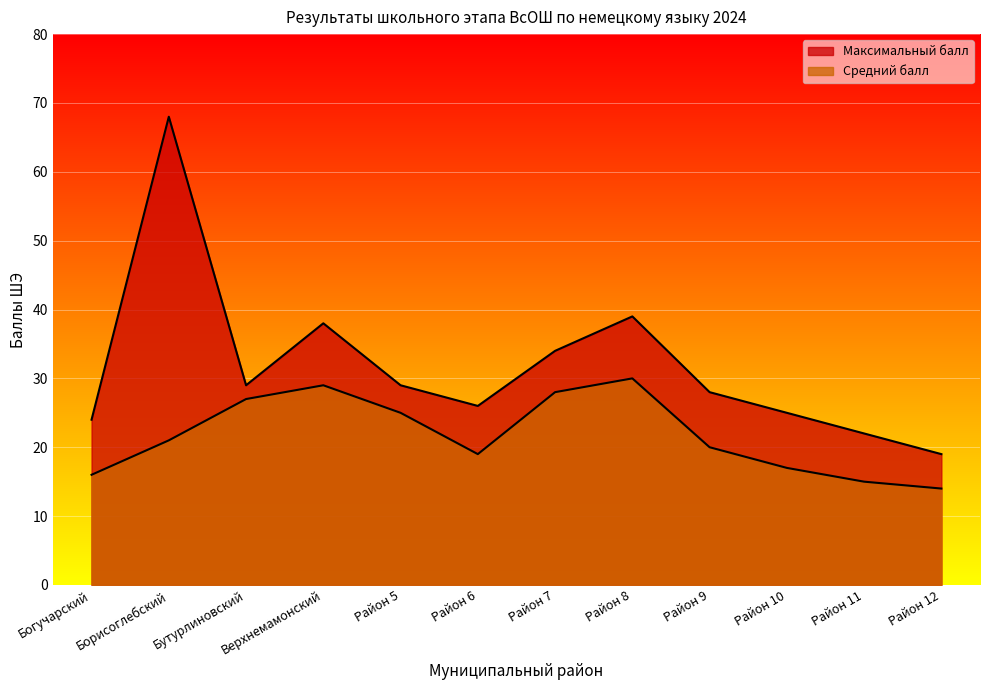

Which label corresponds to the largest value in the chart?

Борисоглебский